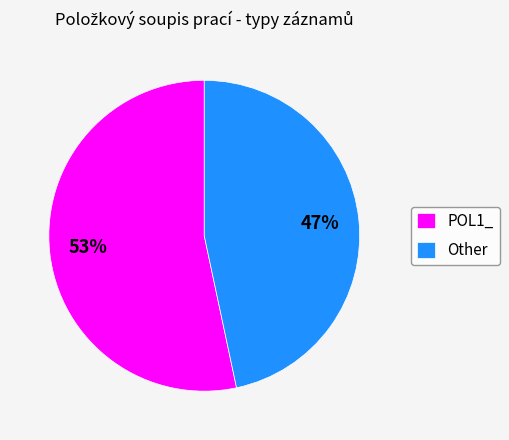

What percentage is the Other slice, to the nearest percent?

47%